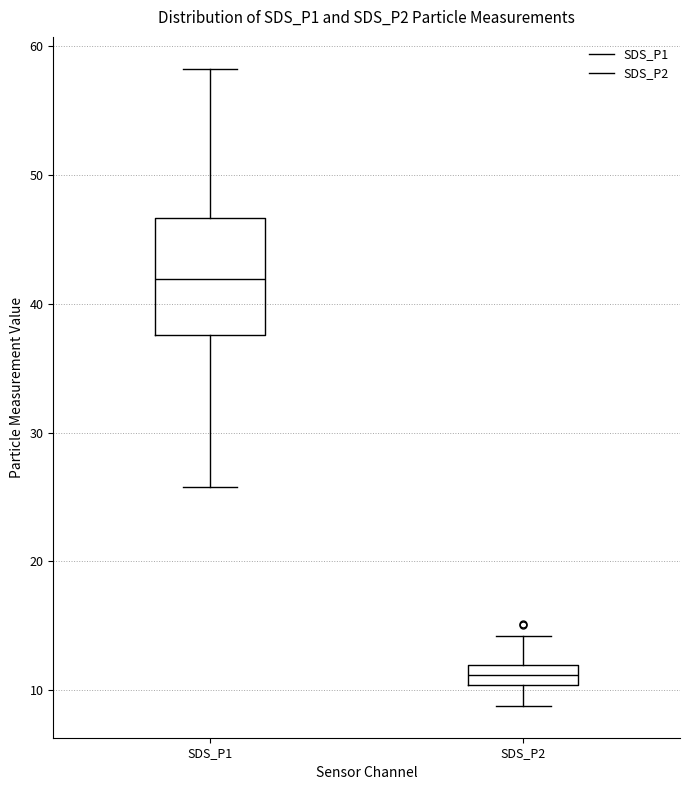

Which box's median line is the lowest?

SDS_P2